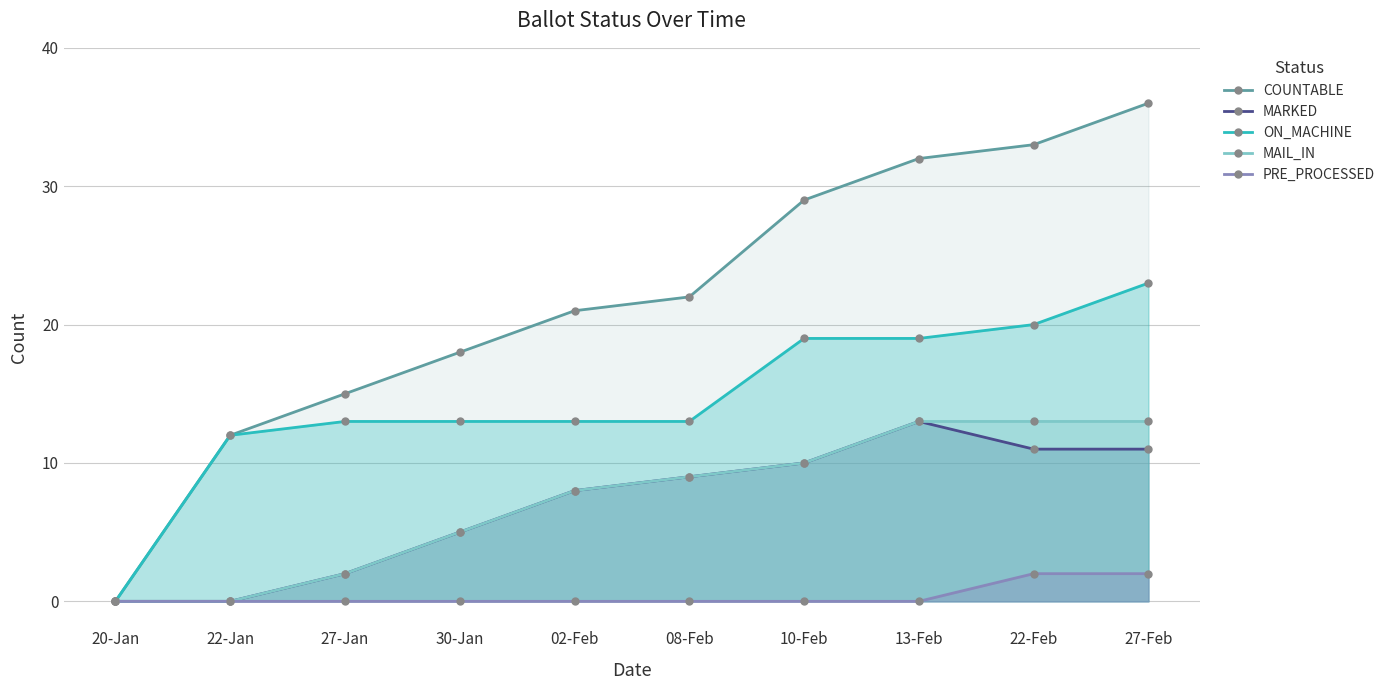

Rank the series at 30-Jan from highest to lowest value.

COUNTABLE, ON_MACHINE, MARKED, MAIL_IN, PRE_PROCESSED